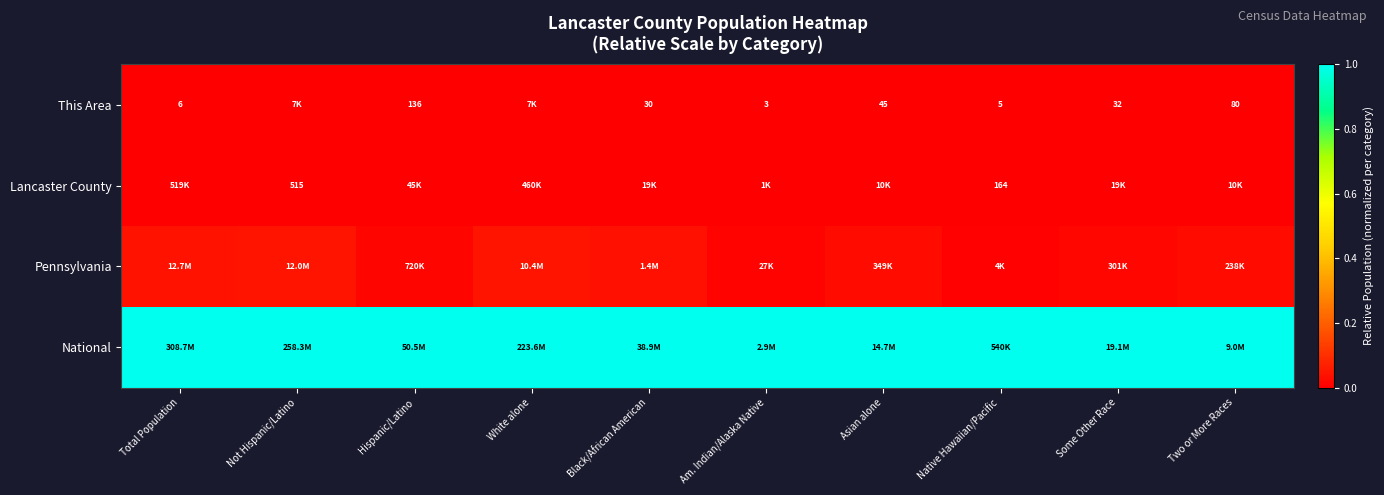

The Lancaster County series shows 0.0 at Hispanic/Latino. True or false?

True